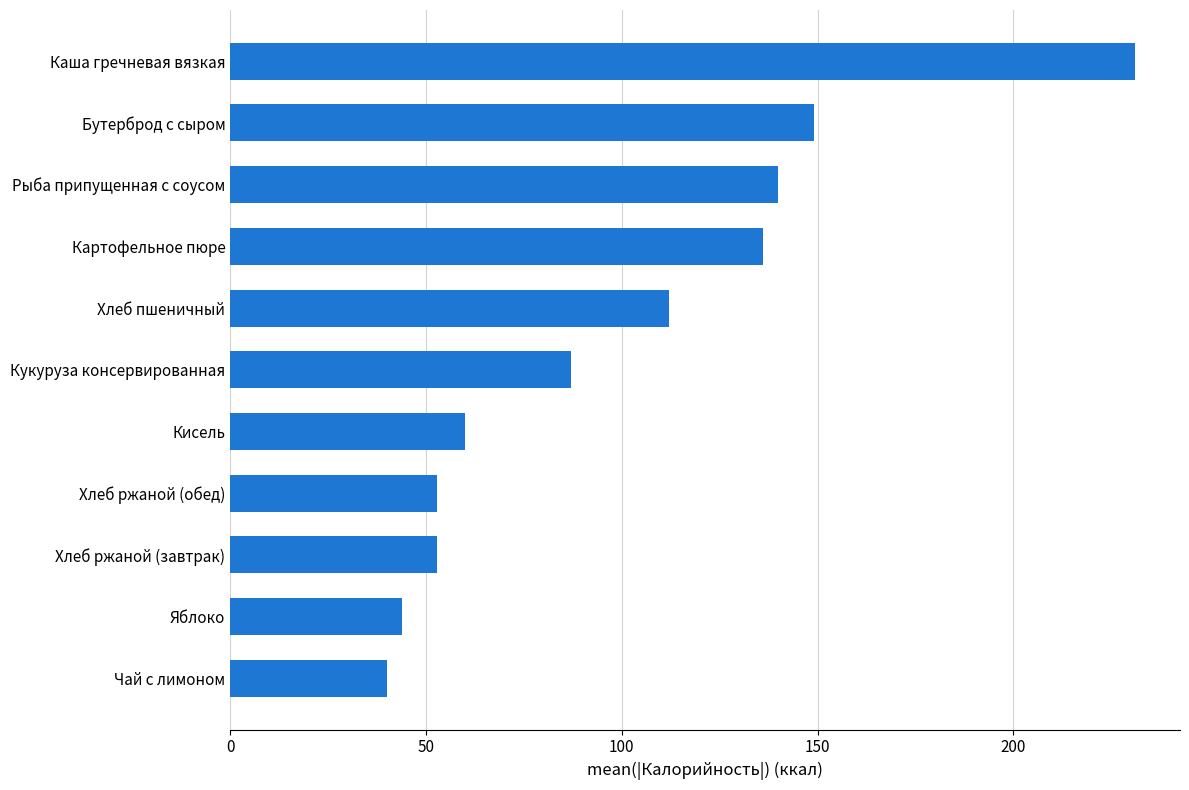

What is the difference between the maximum and minimum values?

191.0